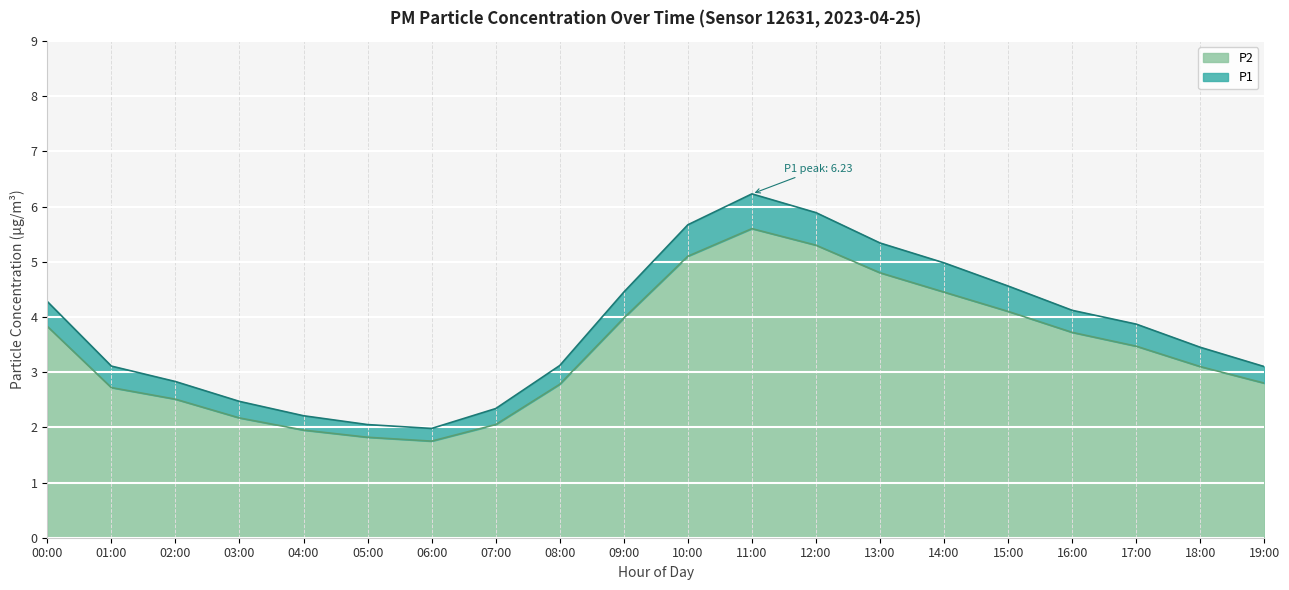

True or false: P2 and P1 intersect in this chart.

False